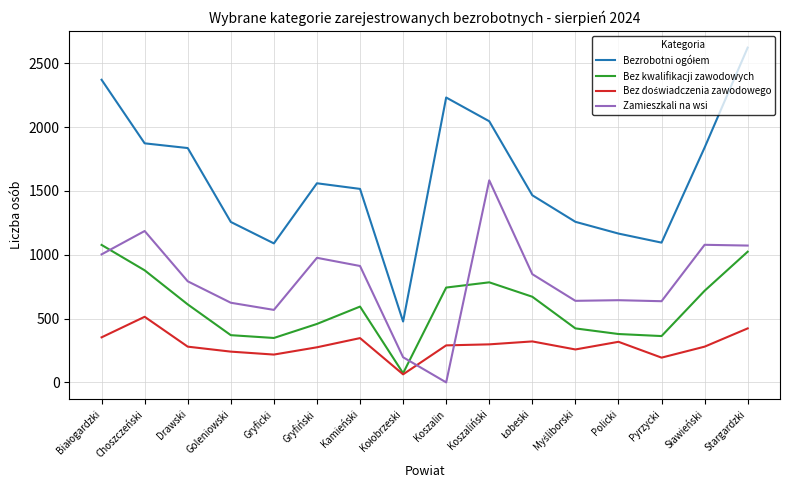

Which label corresponds to the largest value in the chart?

Stargardzki